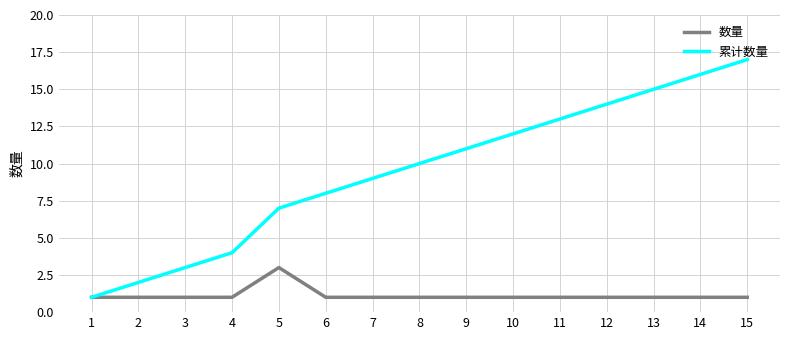

Is the value of 数量 at 4 greater than the value of 累计数量 at 8?

No